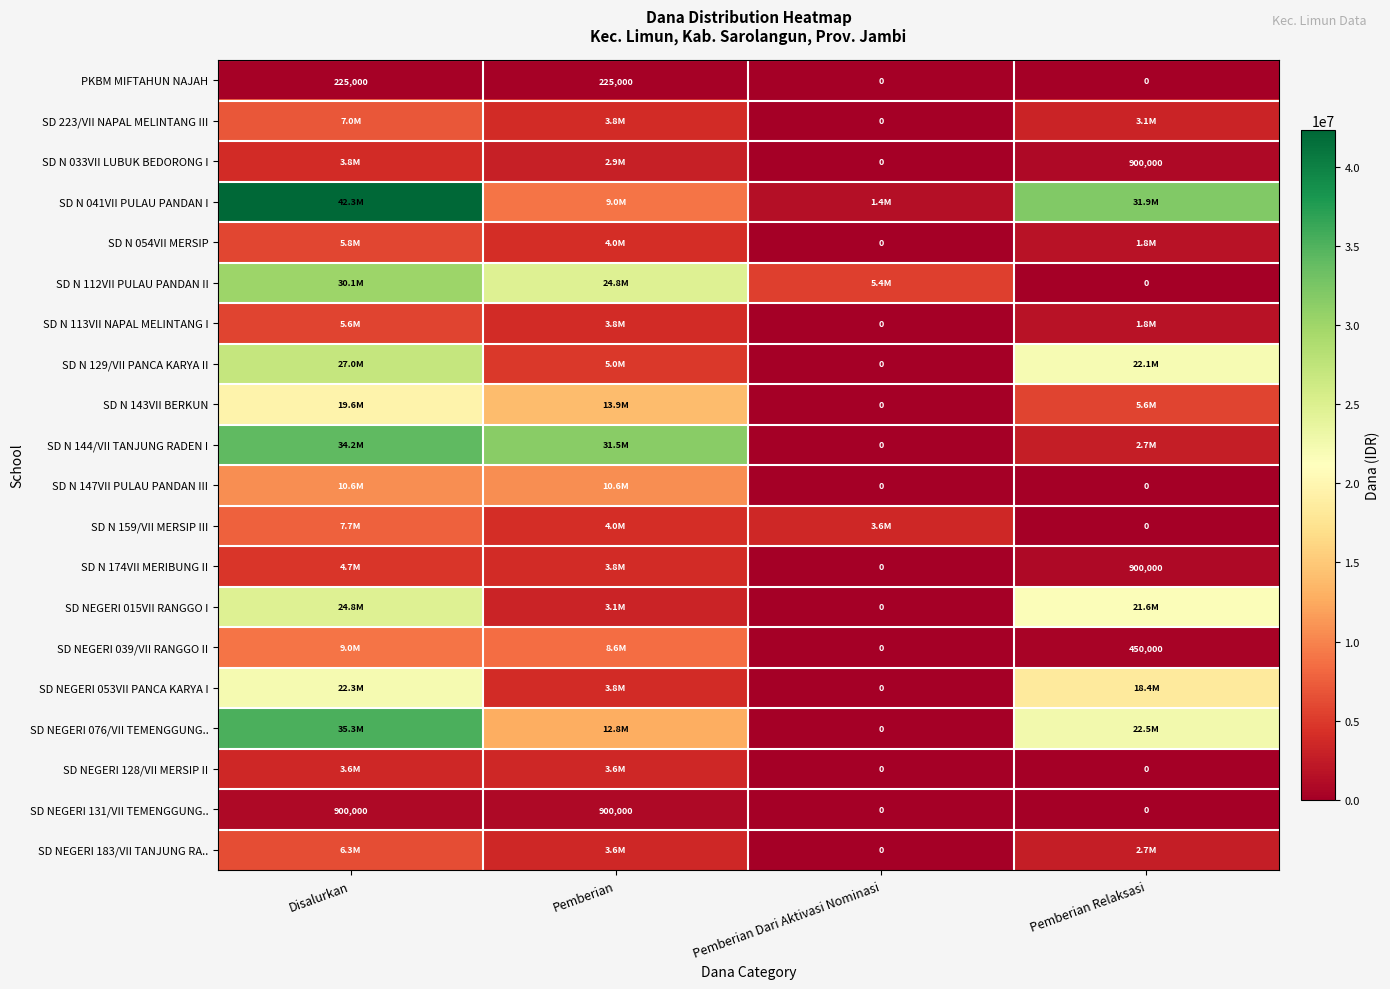

The value of PKBM MIFTAHUN NAJAH at Pemberian Relaksasi is 0. True or false?

True